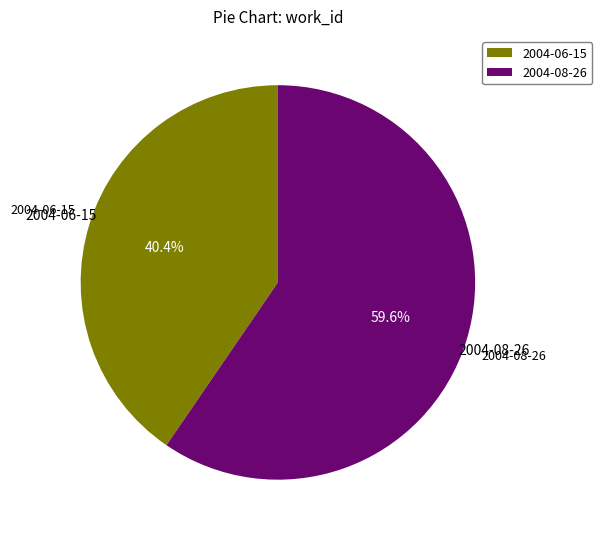

True or false: 2004-06-15 accounts for 31% of the total.

False